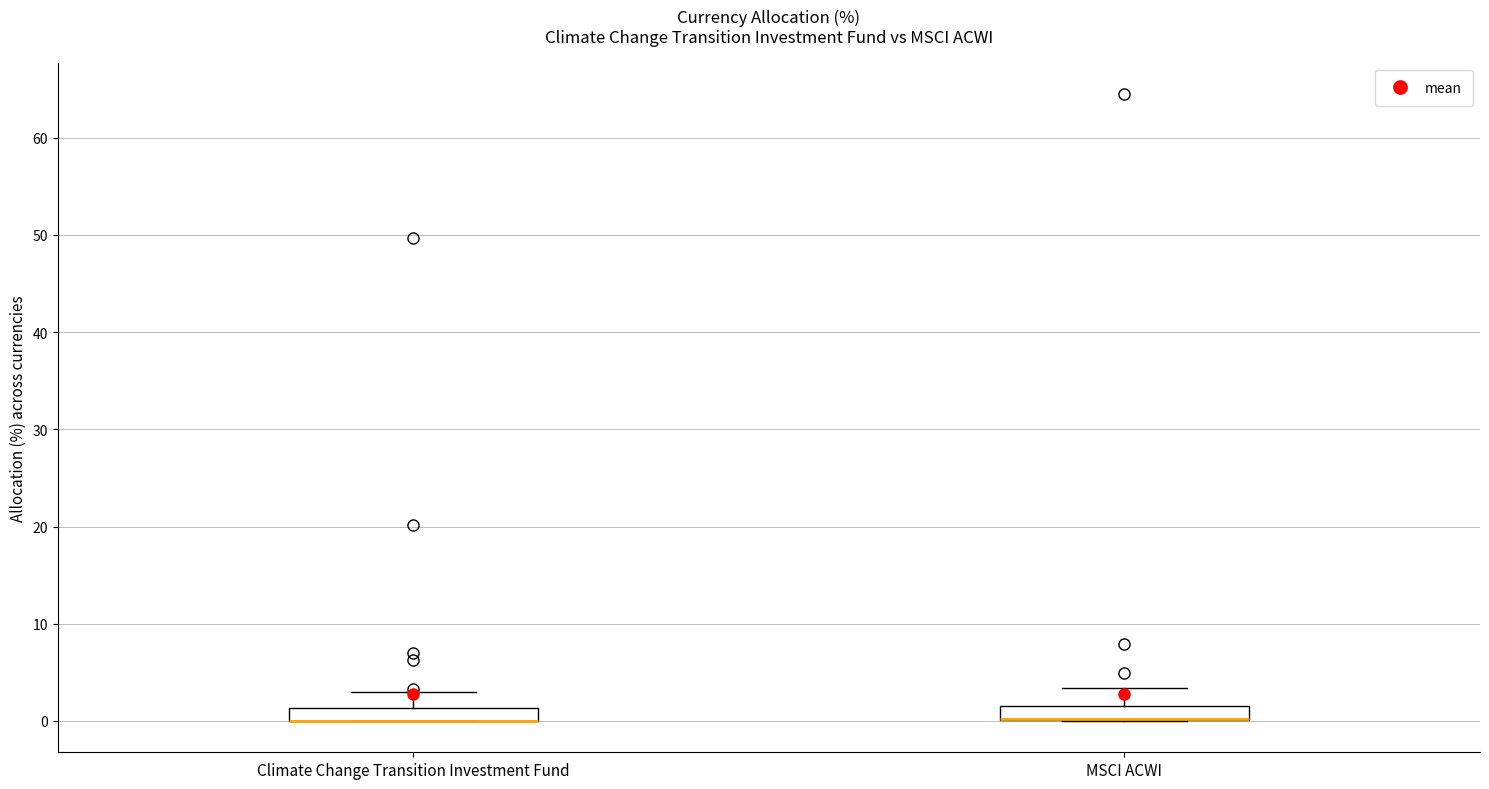

Where is the upper edge of the box for MSCI ACWI on the y-axis? The values are not printed on the chart, so give them approximately, as read against the axis.

2